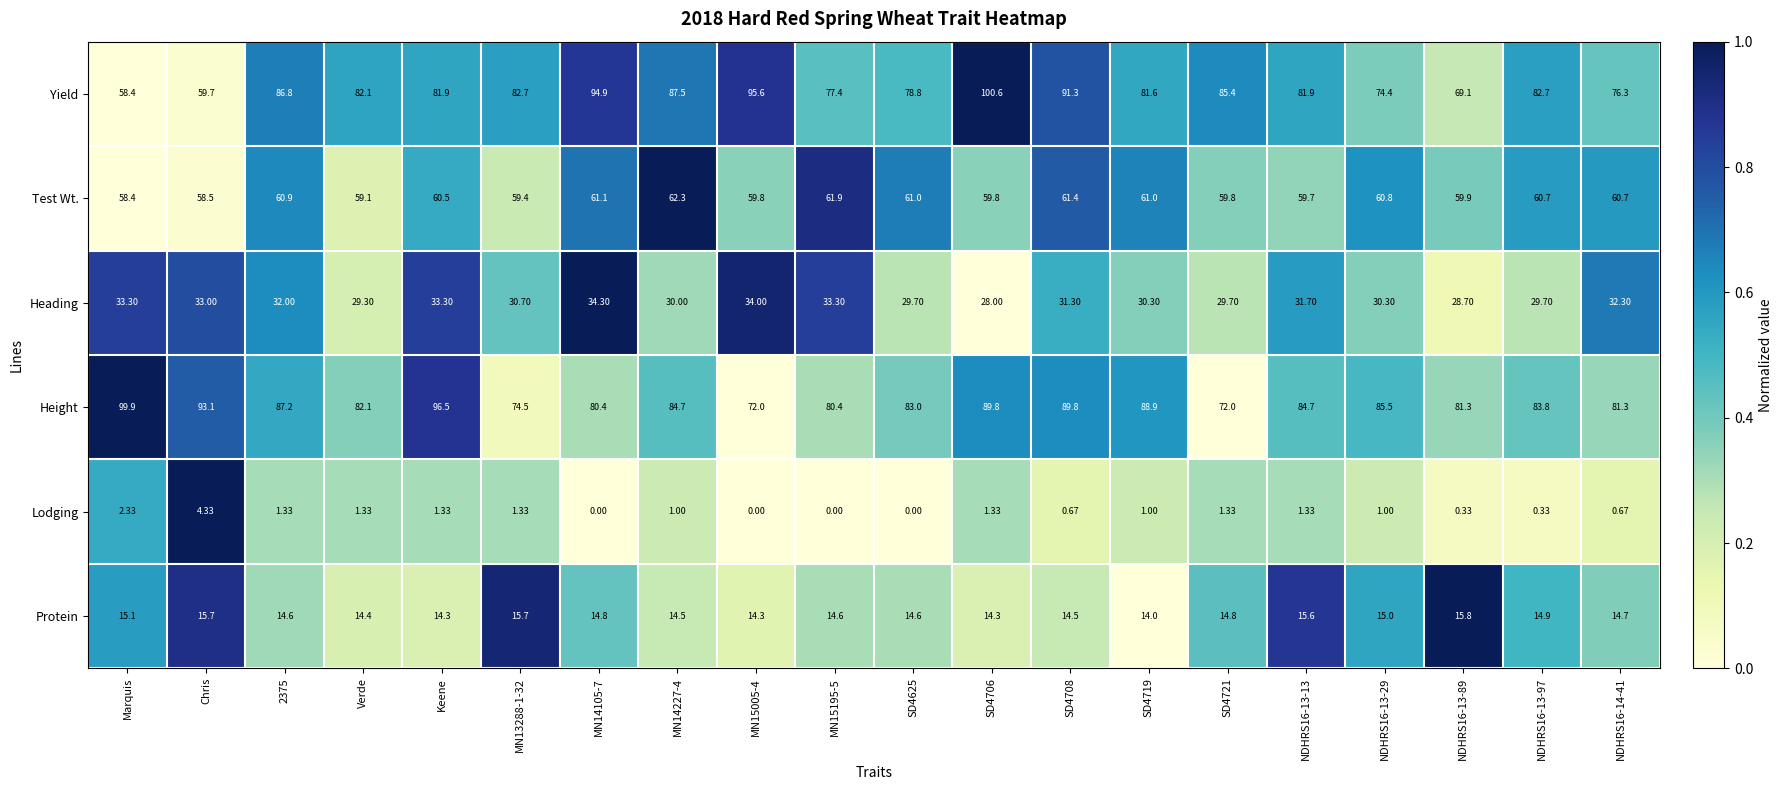

Which series has the widest spread of values?

Yield